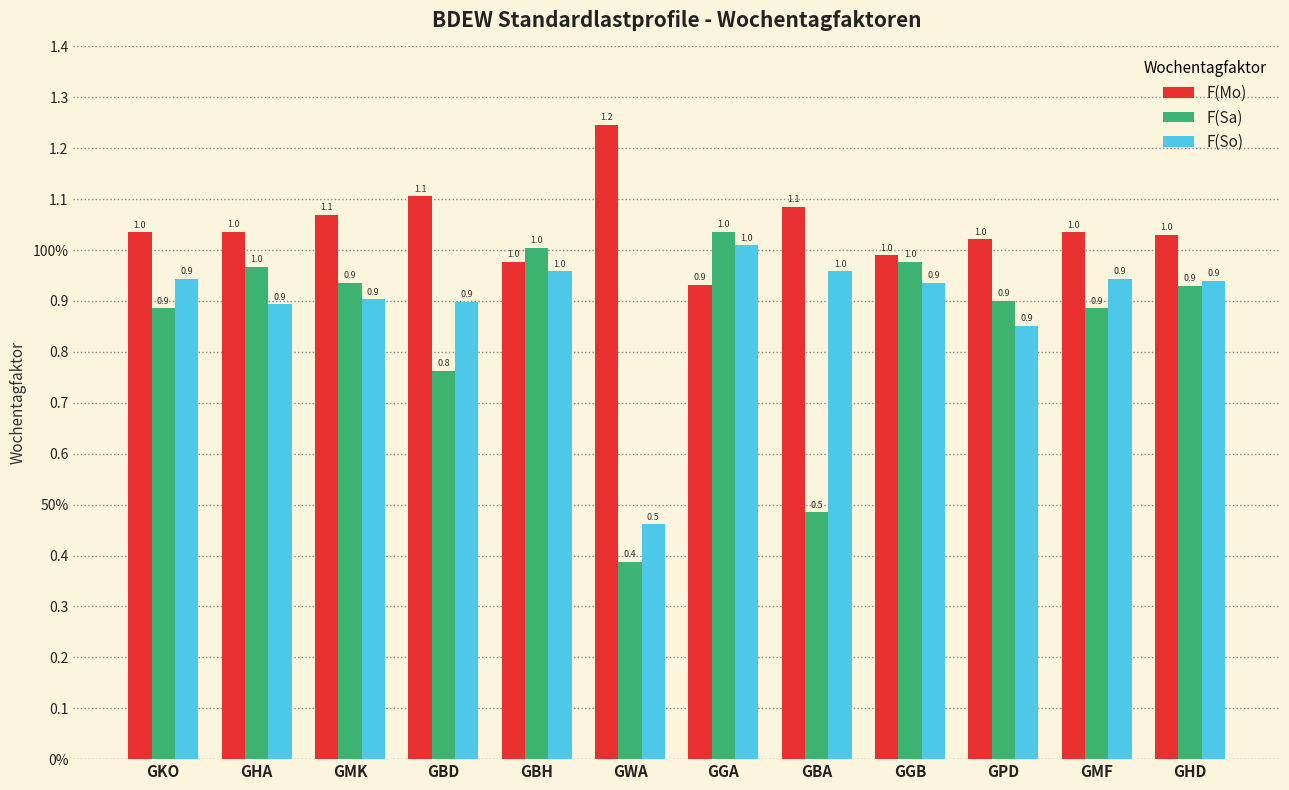

What are all the series names shown in the legend?

F(Mo), F(Sa), F(So)